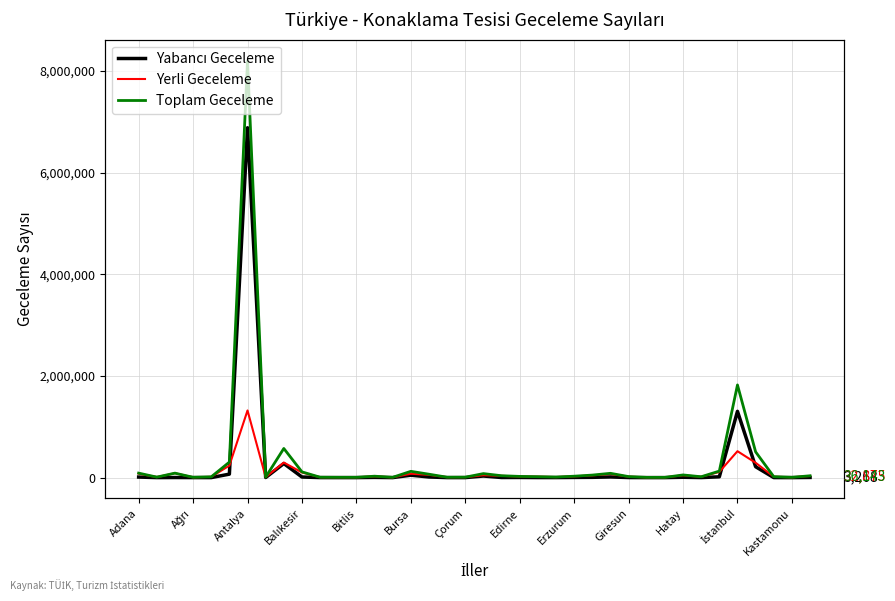

Which has a higher value, Giresun or 37?

Giresun